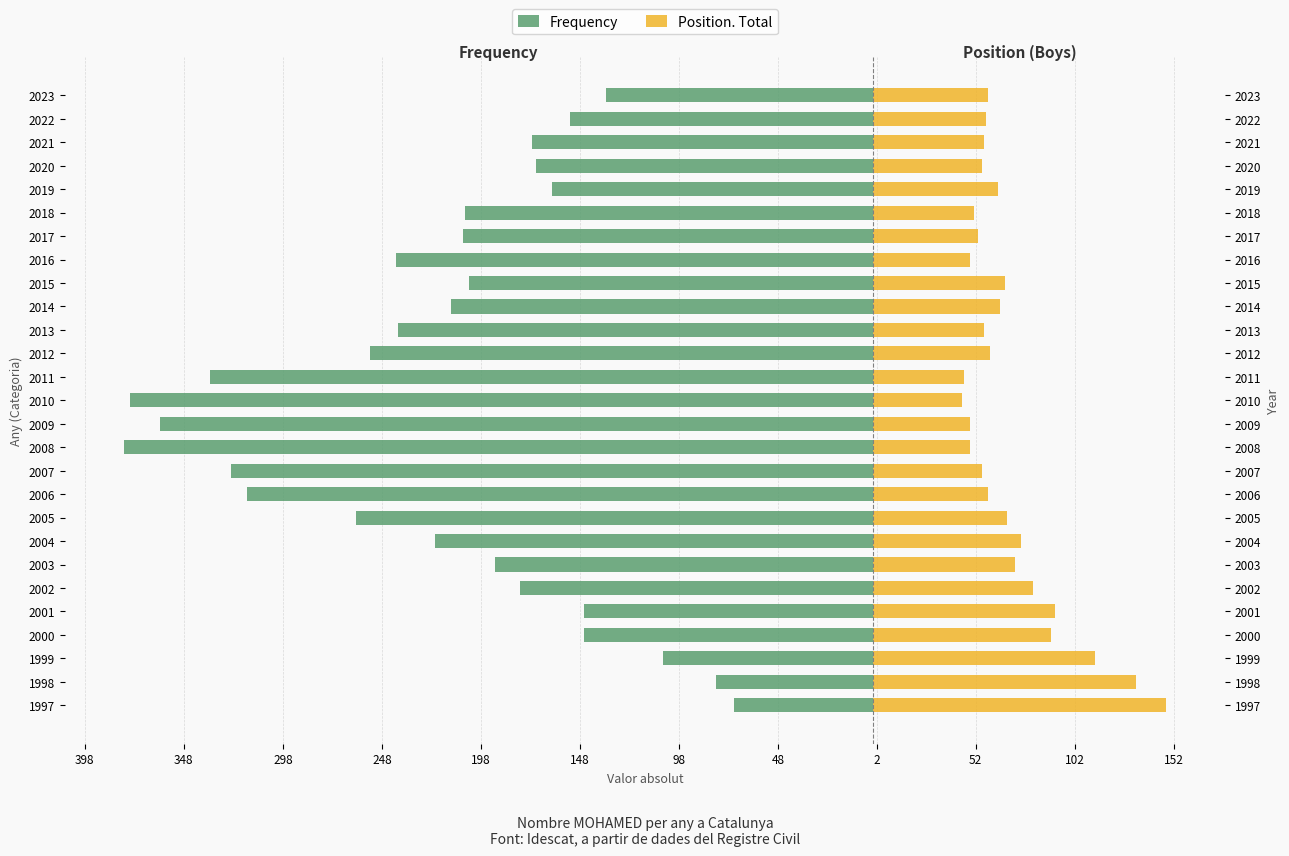

The Position. Total series shows 39 at 2014. True or false?

False